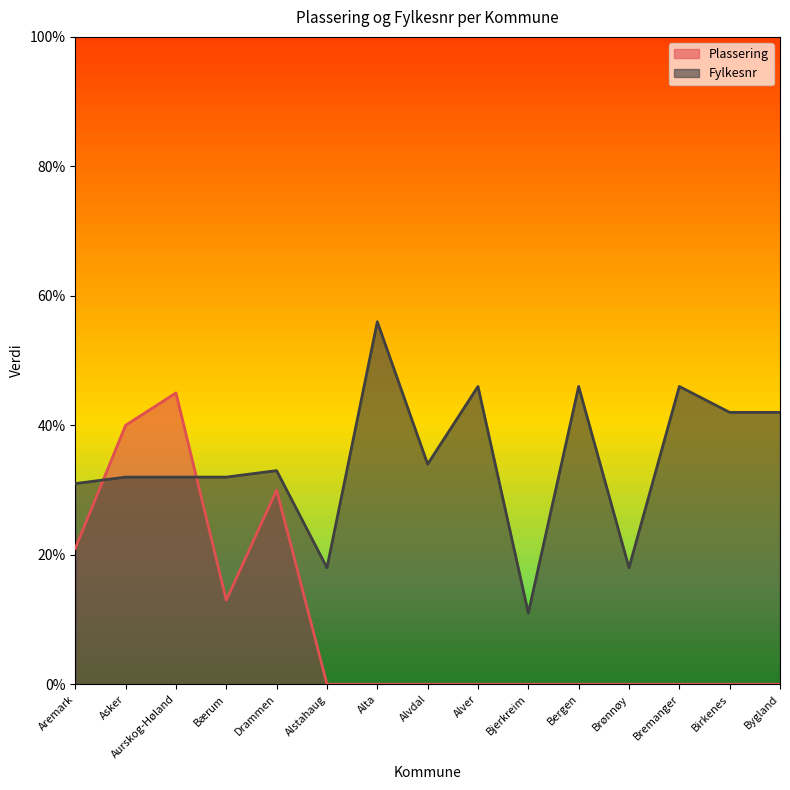

At which category does the chart reach its peak across all series?

Alta